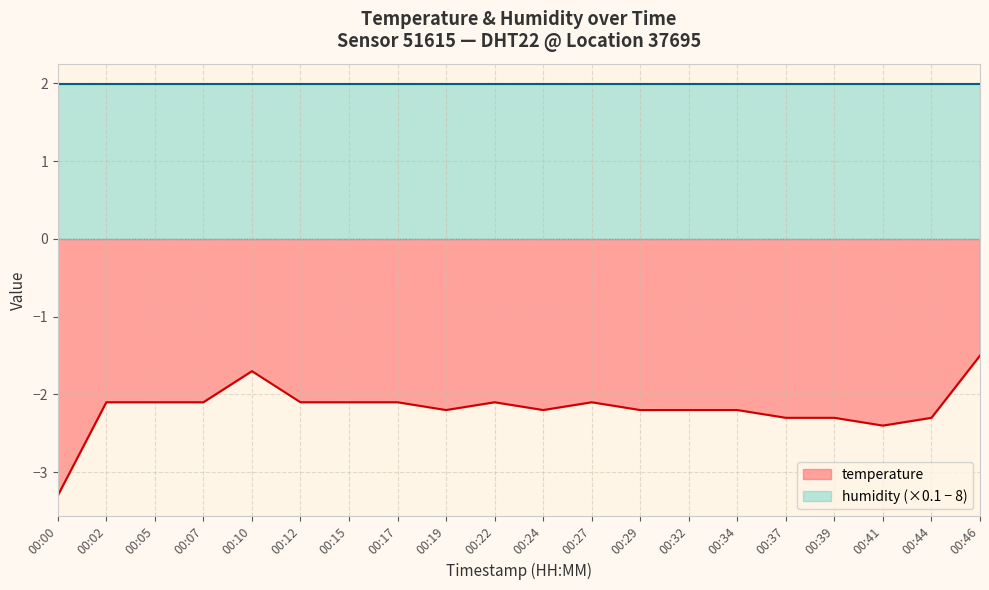

At which category does the chart reach its peak across all series?

00:46